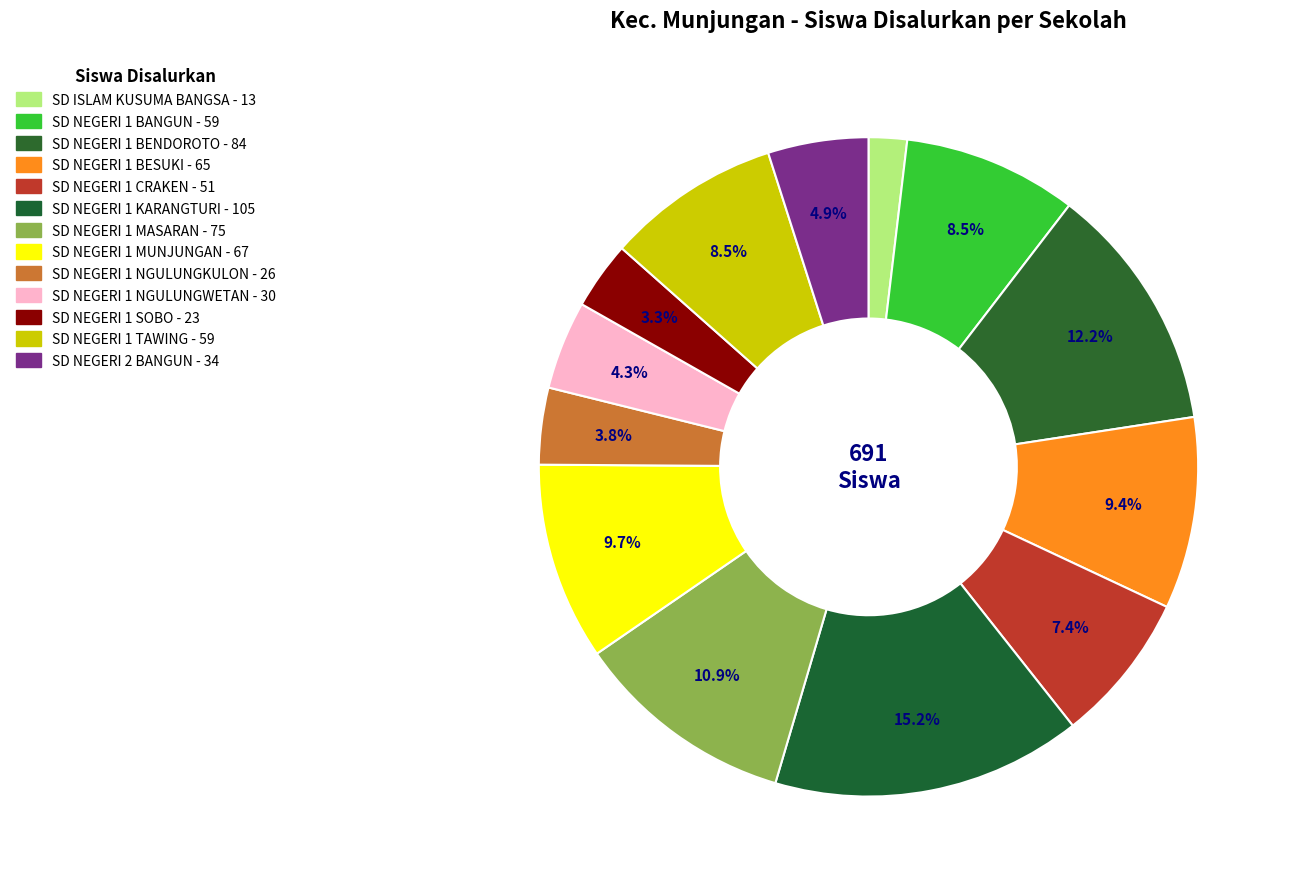

To the nearest percent, what is the difference between the largest and smallest slice percentages?

13%